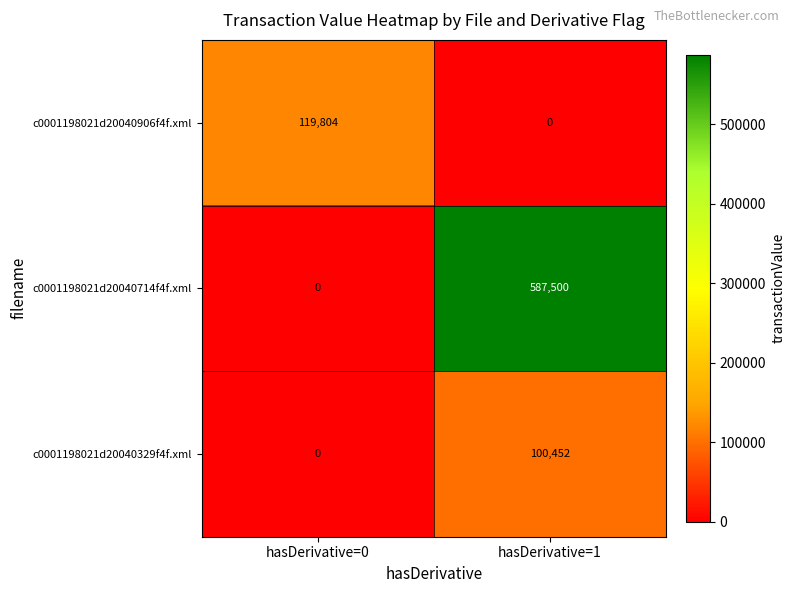

What is the total value across all series at hasDerivative=0?

119804